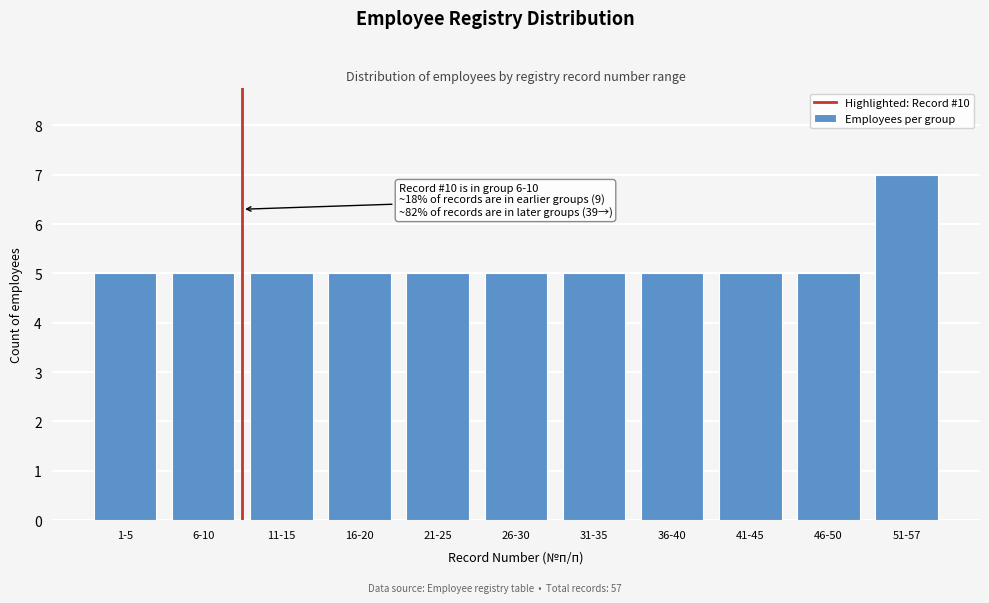

Reading left to right, transcribe all the data shown in this chart.

5	5	5	5	5	5	5	5	5	5	7